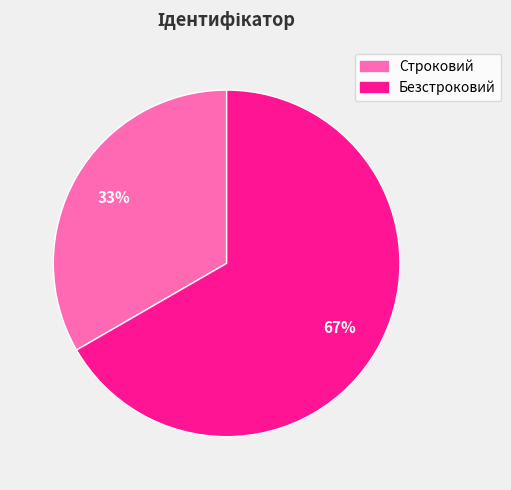

Is the sum of Строковий and Безстроковий greater than half?

Yes